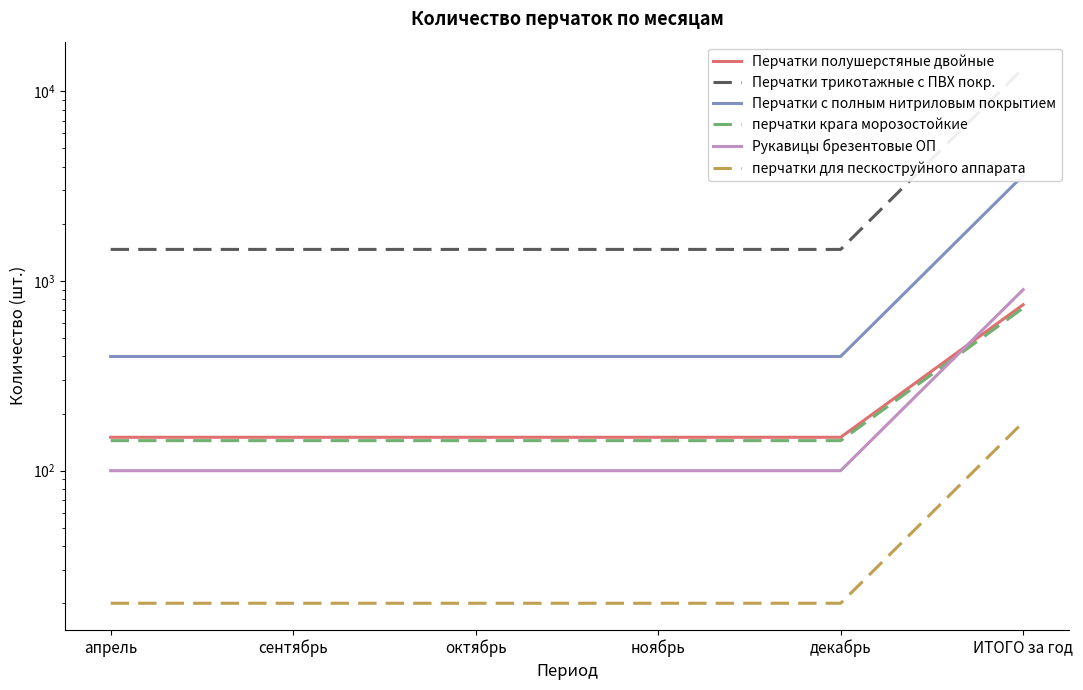

Is it true that перчатки для пескоструйного аппарата equals 11 at апрель?

False